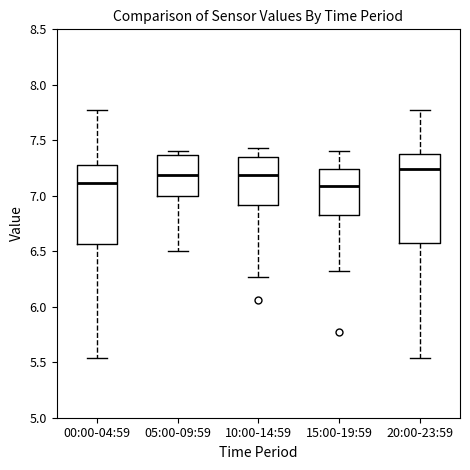

Where is the upper edge of the box for 20:00-23:59 on the y-axis? The values are not printed on the chart, so give them approximately, as read against the axis.

7.40